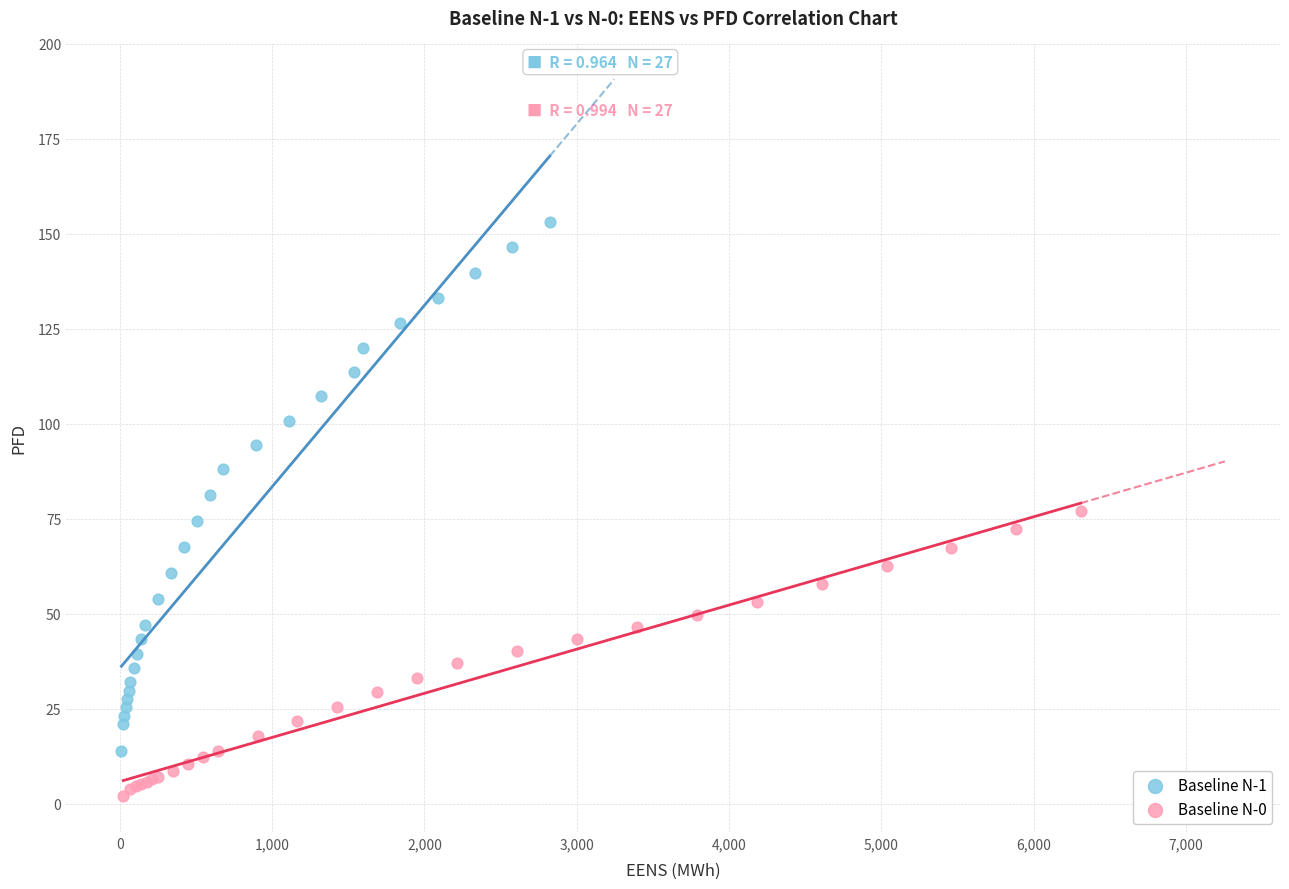

Which series contains the lowest Y value?

Baseline N-0